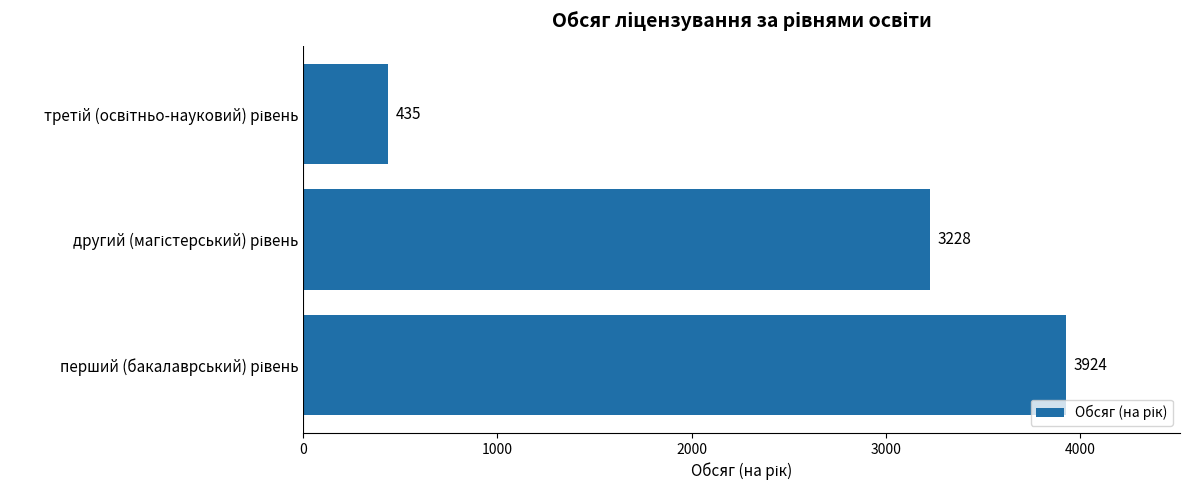

What is the difference between the second highest and minimum values?

2793